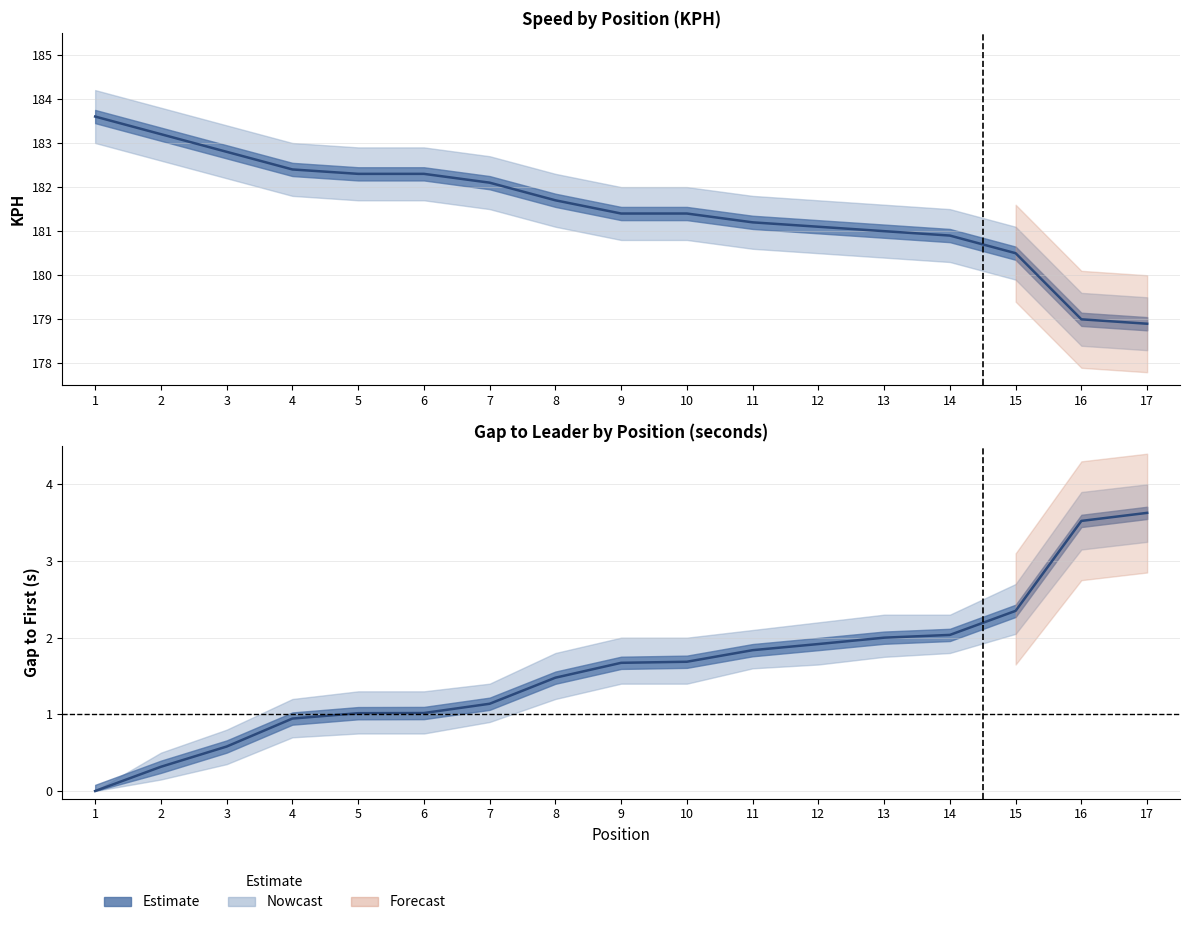

Reading left to right, transcribe all the data shown in this chart.

KPH: 183.6	183.2	182.8	182.4	182.3	182.3	182.1	181.7	181.4	181.4	181.2	181.1	181.0	180.9	180.5	179.0	178.9
KPH_upper: 184.2	183.8	183.4	183.0	182.9	182.9	182.7	182.3	182.0	182.0	181.8	181.7	181.6	181.5	181.1	179.6	179.5
KPH_lower: 183.0	182.6	182.2	181.8	181.7	181.7	181.5	181.1	180.8	180.8	180.6	180.5	180.4	180.3	179.9	178.4	178.3
GAP_FIRST_raw: 0.0	0.3	0.6	0.9	1.0	1.0	1.1	1.5	1.7	1.7	1.8	1.9	2.0	2.0	2.4	3.5	3.6
GAP_FIRST_upper: 0.0	0.5	0.8	1.2	1.3	1.3	1.4	1.8	2.0	2.0	2.1	2.2	2.3	2.3	2.7	3.9	4.0
GAP_FIRST_lower: 0.0	0.1	0.3	0.7	0.8	0.8	0.9	1.2	1.4	1.4	1.6	1.6	1.8	1.8	2.0	3.1	3.2